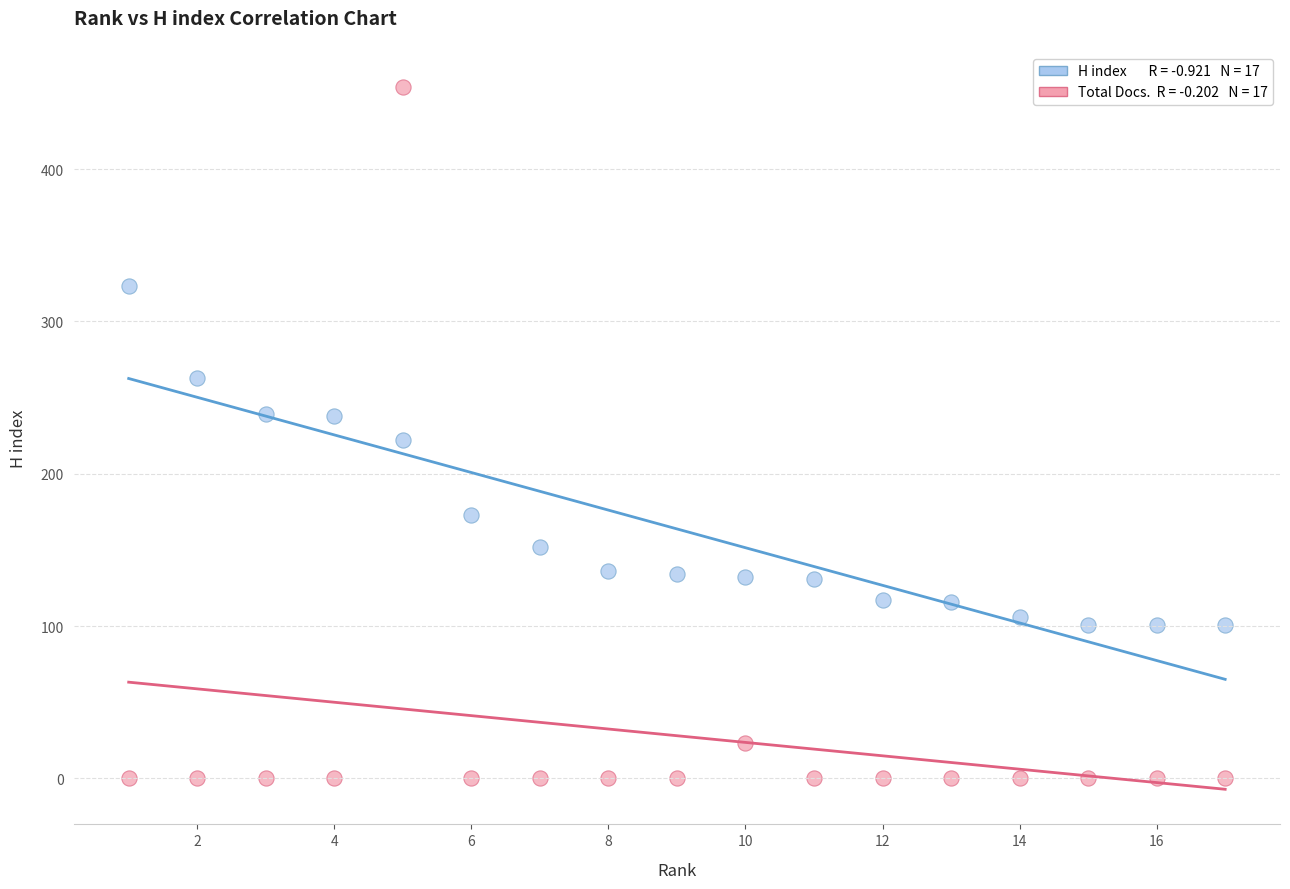

Across all data points, what is the range of X values (max minus min)?

16